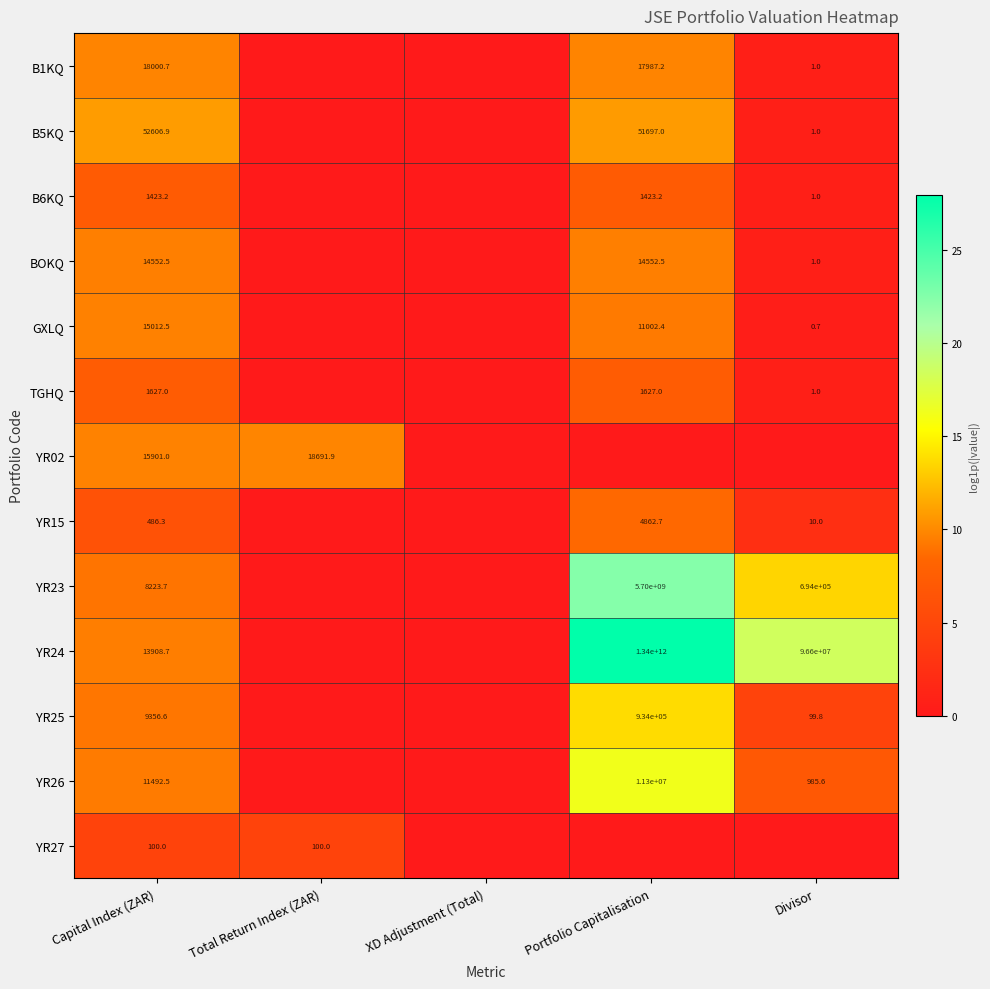

The B5KQ series shows 20622.6 at Capital Index (ZAR). True or false?

False